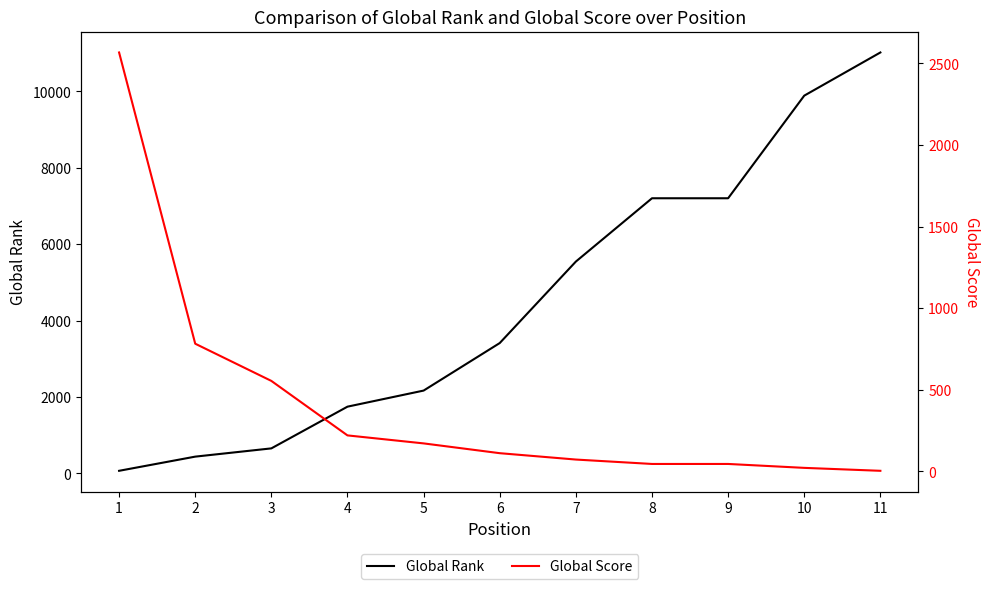

Which series has the largest total across all categories?

Global Rank